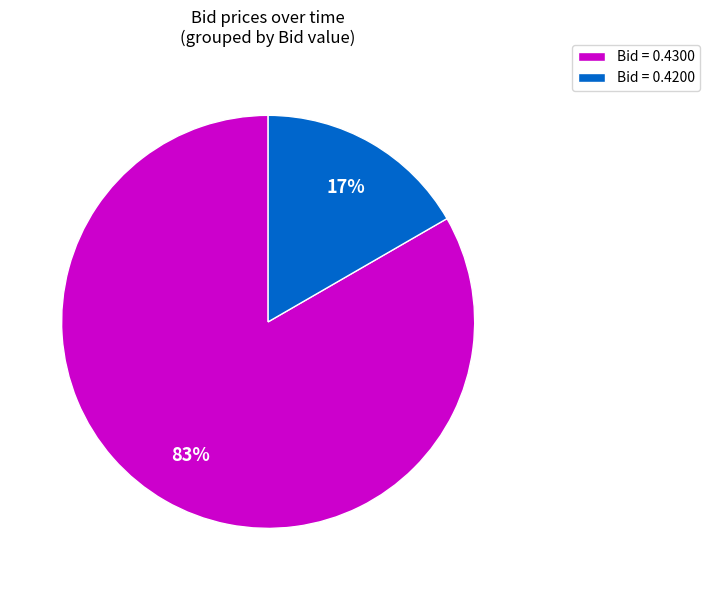

Which slice is the largest?

Bid = 0.4300